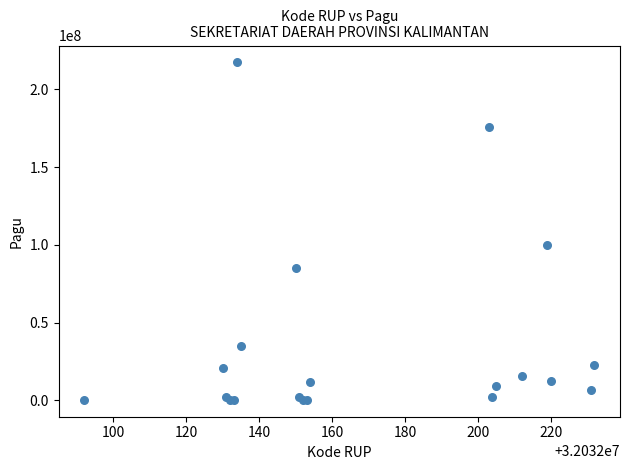

What Y value in the scatter plot is closest to 108800000?

99958000